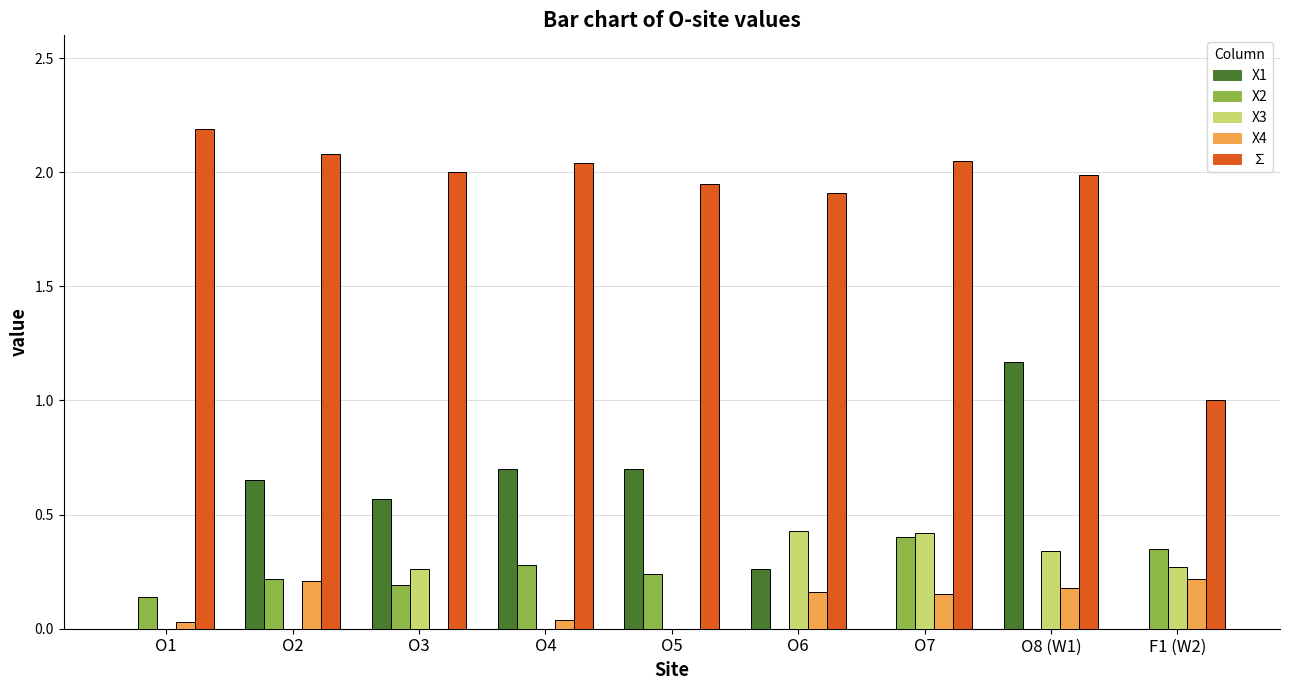

Is the value of X1 at O8 (W1) greater than the value of X3 at O3?

Yes